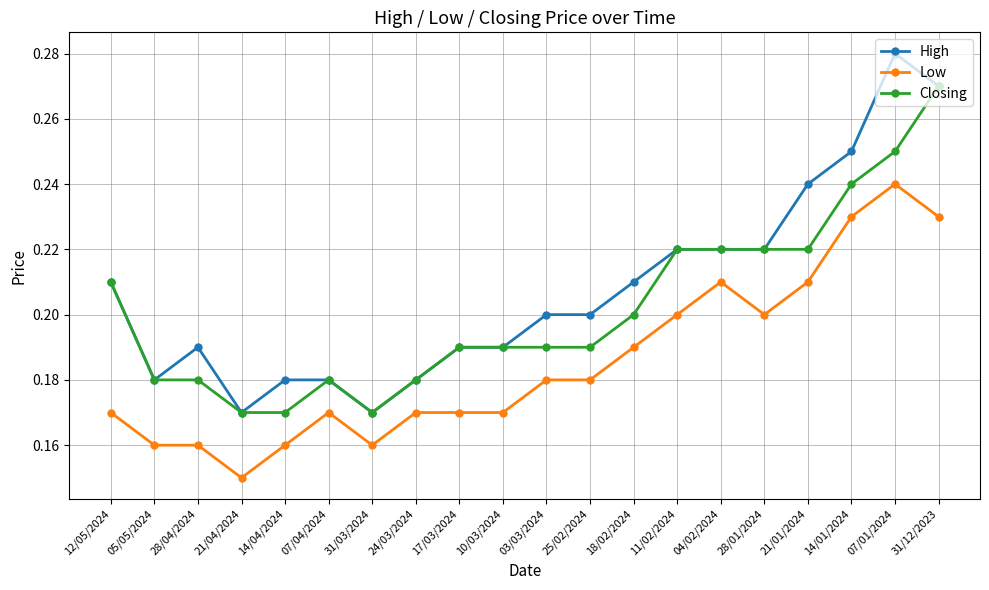

Where is the first local maximum for High?

28/04/2024